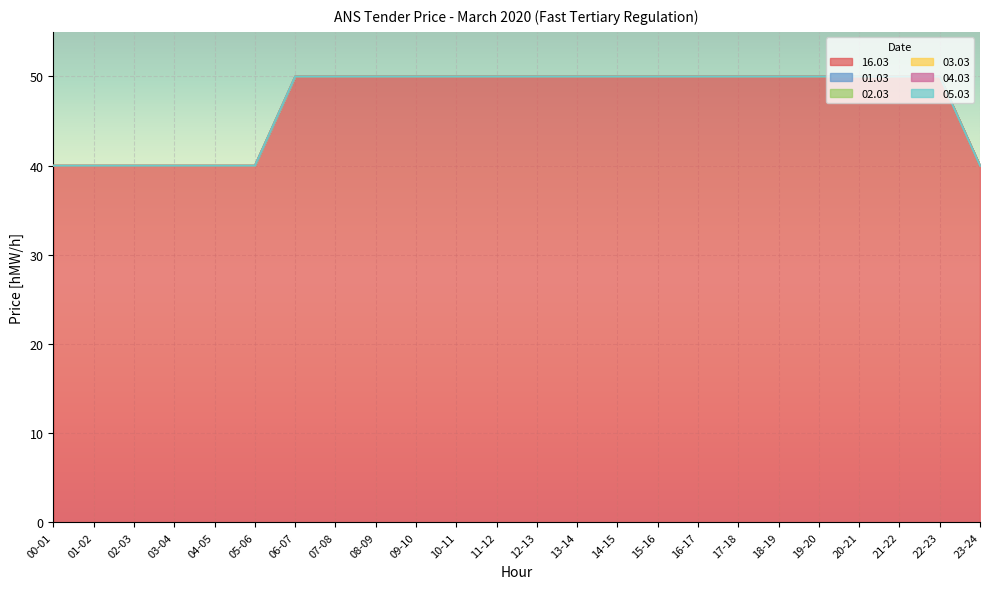

At 17-18, list the series in order from smallest to largest.

01.03, 02.03, 03.03, 04.03, 05.03, 16.03